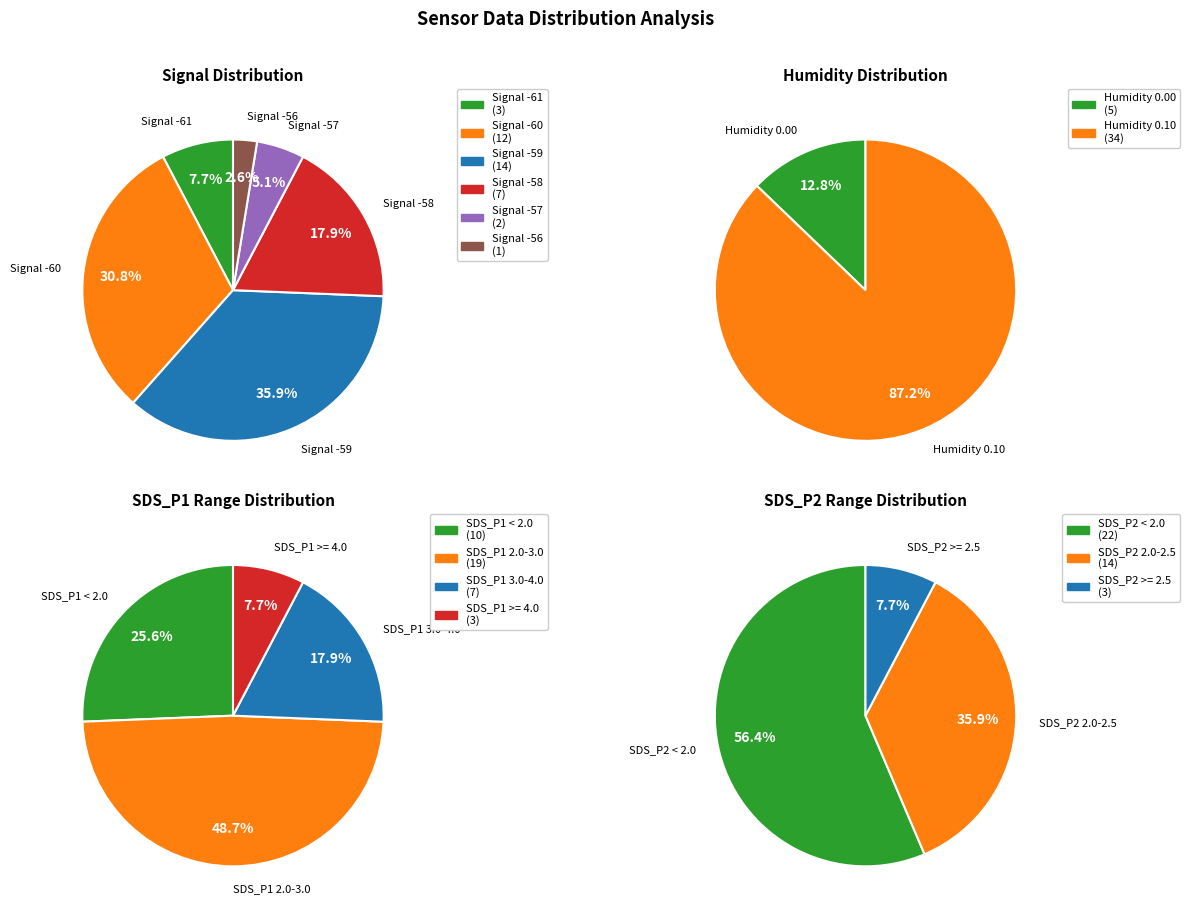

Does any single category account for the majority?

No